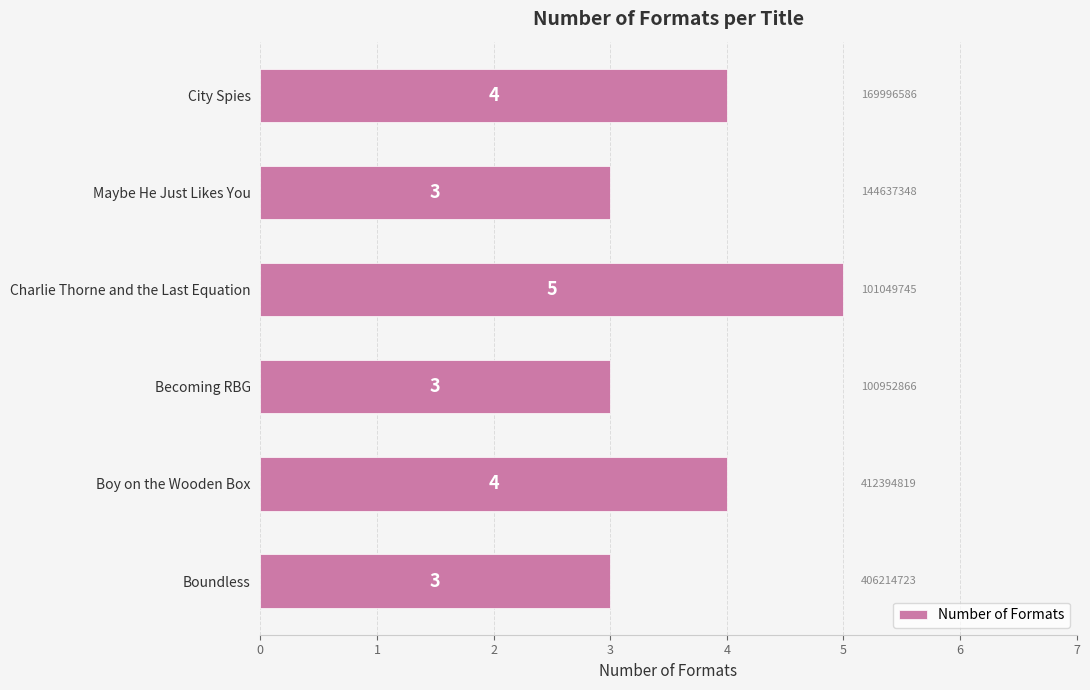

What is the minimum value shown in the chart?

3